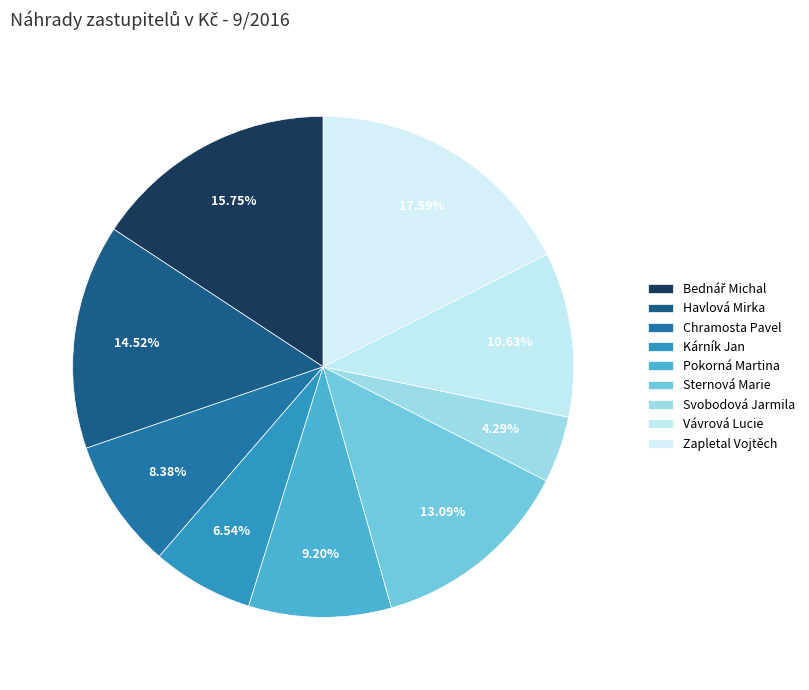

What is the change in value from Chramosta Pavel to Sternová Marie?

+4025